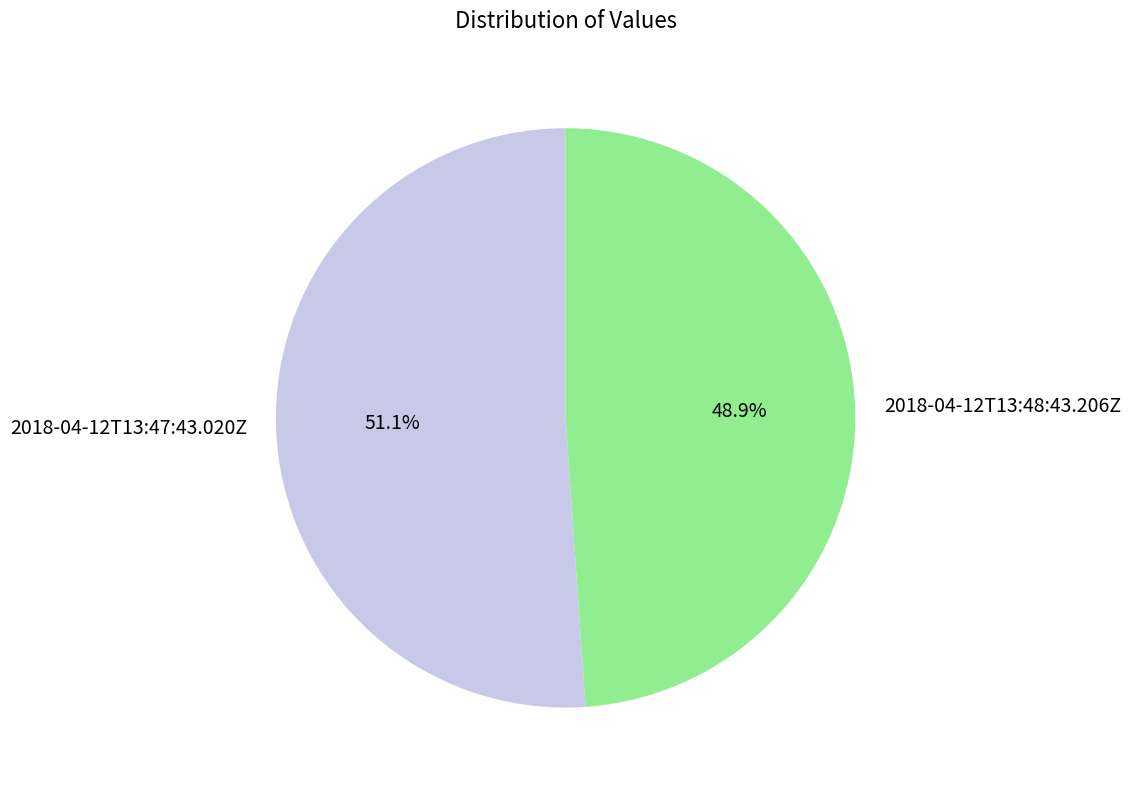

Which slice is the smallest?

2018-04-12T13:48:43.206Z